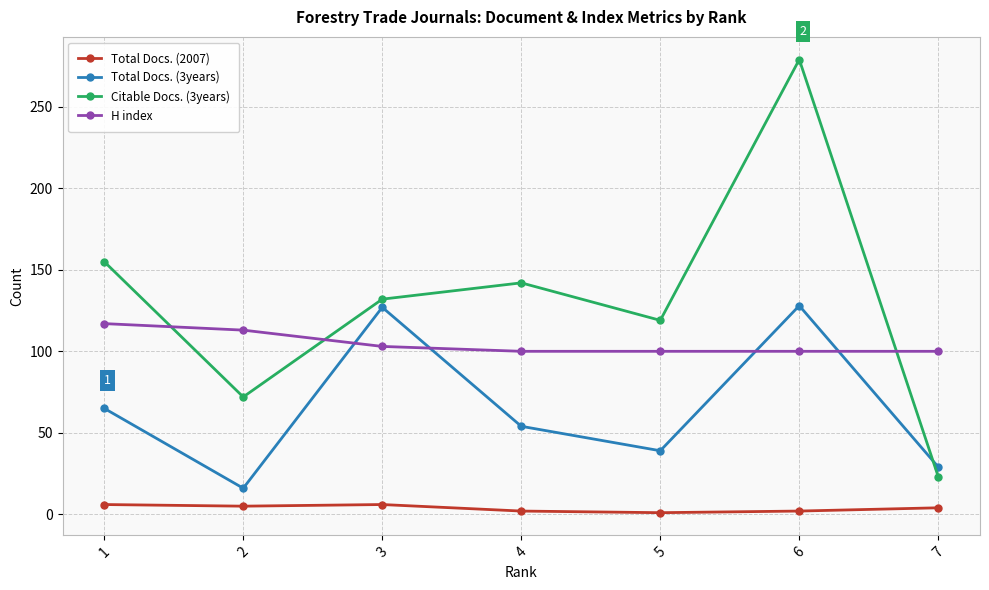

How many lines are shown in the chart?

4